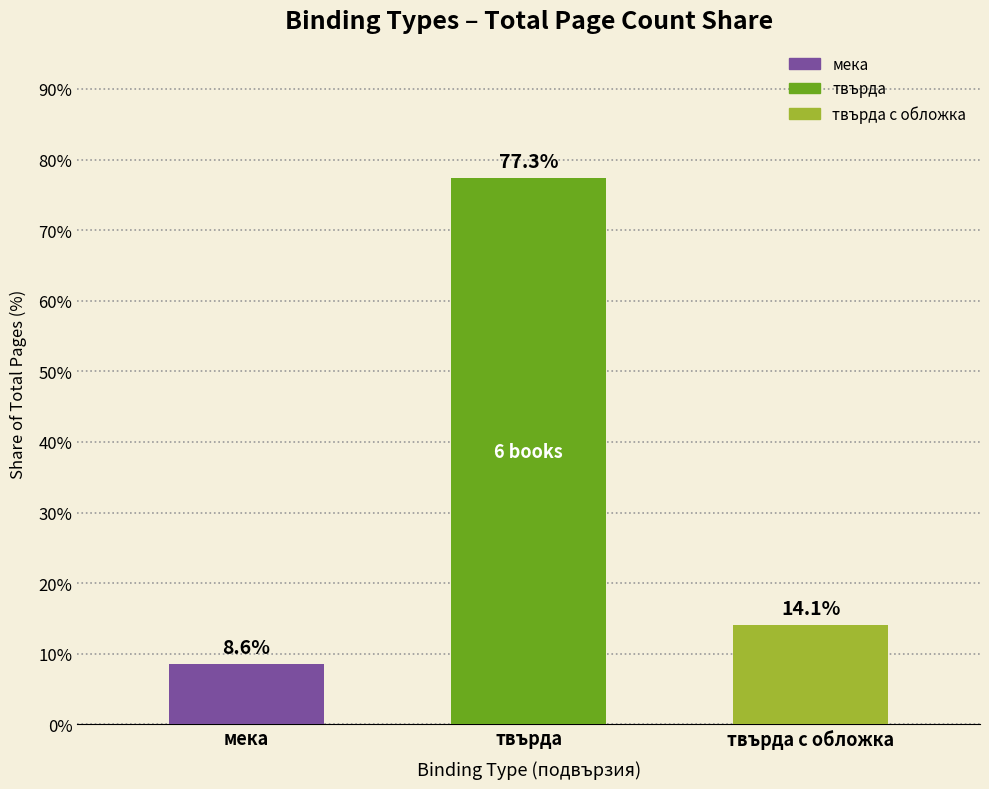

Does the chart contain stacked bars?

No